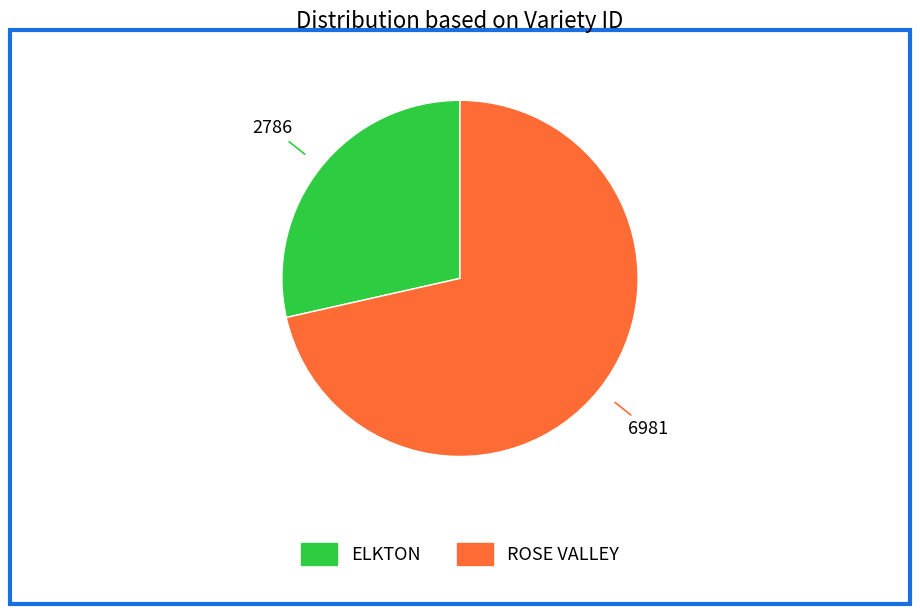

Combined, do ROSE VALLEY and ELKTON account for over 50%?

Yes